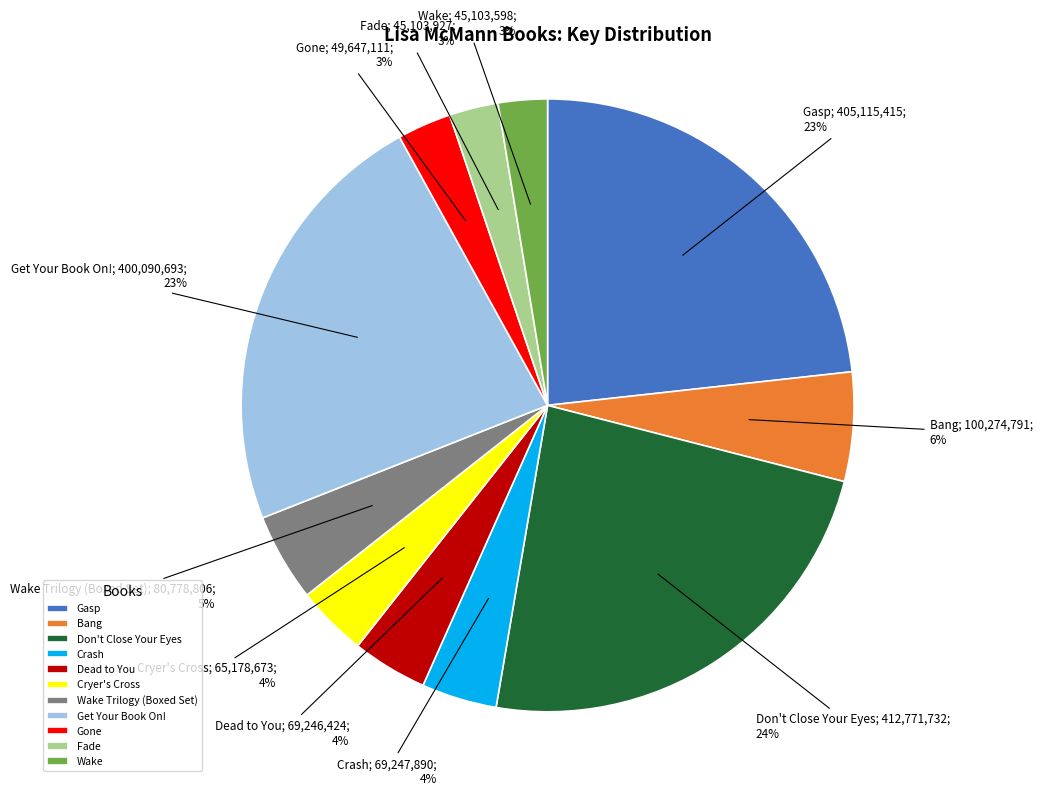

Between Crash and Get Your Book On!, which is larger?

Get Your Book On!